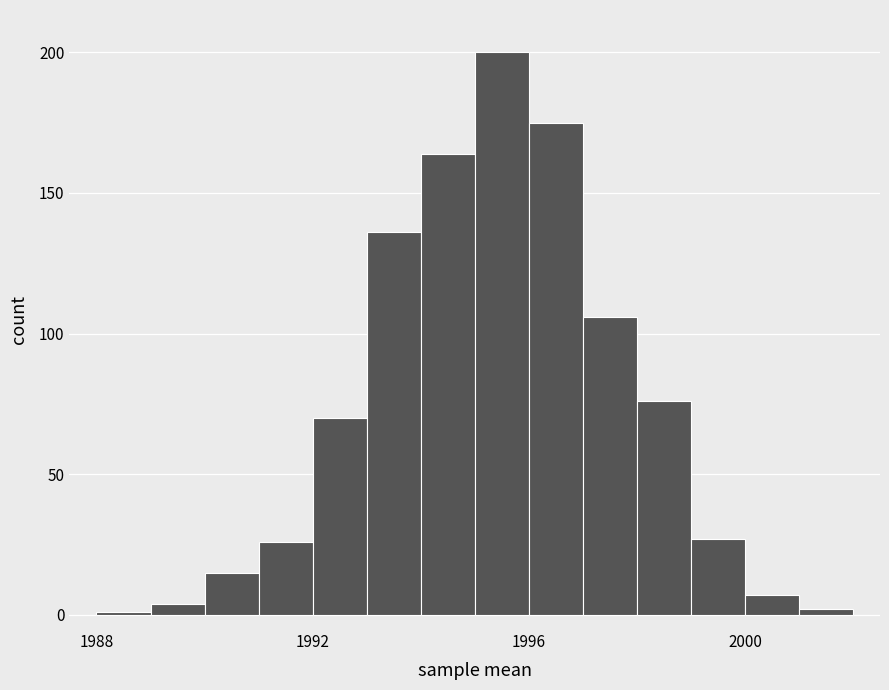

Around what value on the x-axis is the tallest bar? Give the approximate position of its centre, as read against the axis.

1995.5